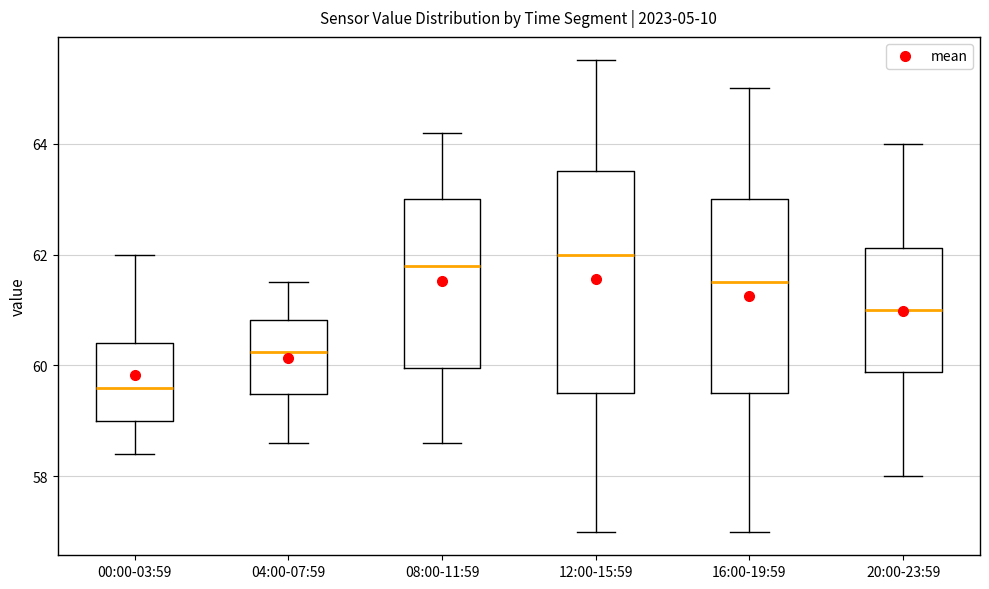

Reading left to right, transcribe this box plot: for each box, give where its median line is, the range the box spans, and where its two whiskers end, as read against the y-axis. The values are not printed on the chart, so give them approximately, as read against the axis.

00:00-03:59: median 59.6, box 59.0 to 60.4, whiskers 58.4 to 62.0
04:00-07:59: median 60.2, box 59.4 to 60.8, whiskers 58.6 to 61.6
08:00-11:59: median 61.8, box 60.0 to 63.0, whiskers 58.6 to 64.2
12:00-15:59: median 62.0, box 59.6 to 63.6, whiskers 57.0 to 65.6
16:00-19:59: median 61.6, box 59.6 to 63.0, whiskers 57.0 to 65.0
20:00-23:59: median 61.0, box 59.8 to 62.2, whiskers 58.0 to 64.0